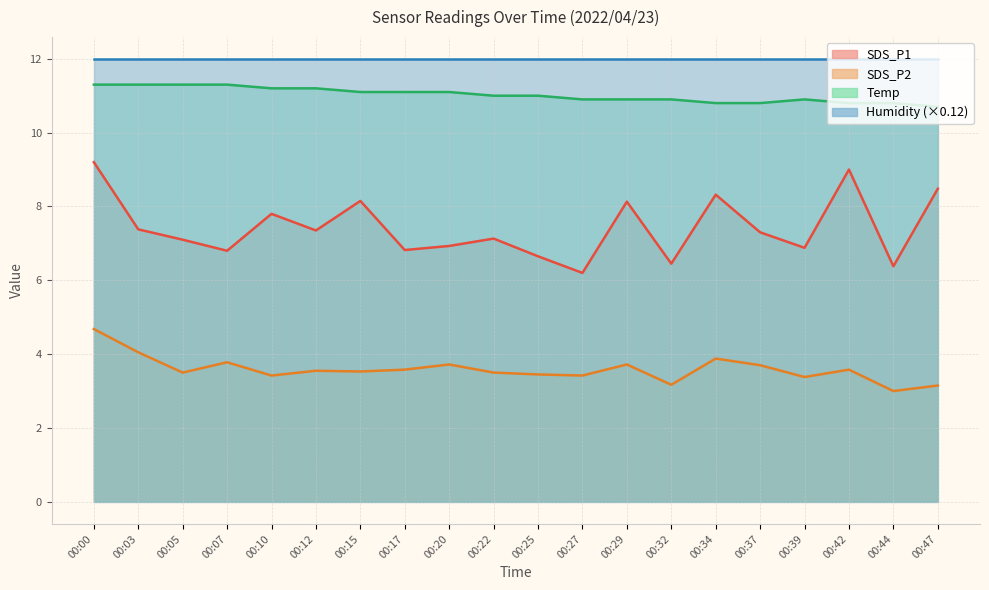

What is the minimum value for Temp?

10.7